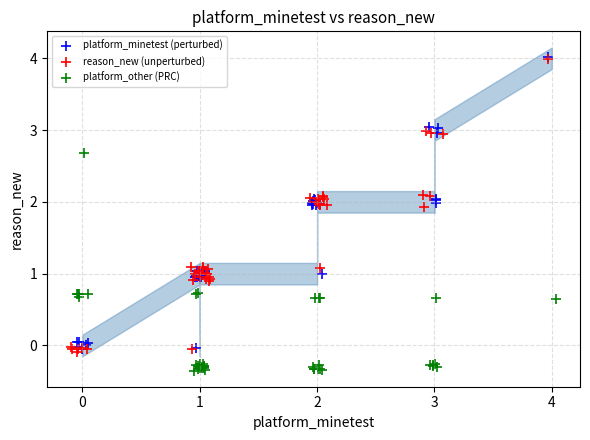

Which series reaches the minimum Y coordinate?

platform_other (PRC)